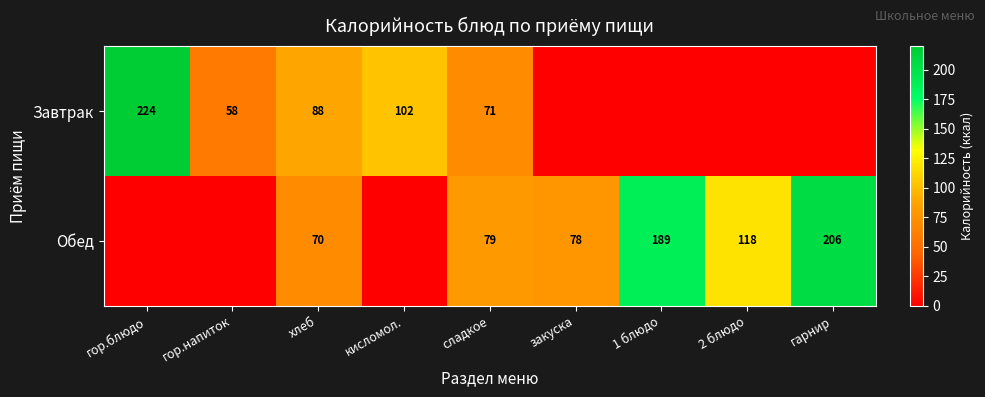

What is the spread (max minus min) of values at хлеб?

18